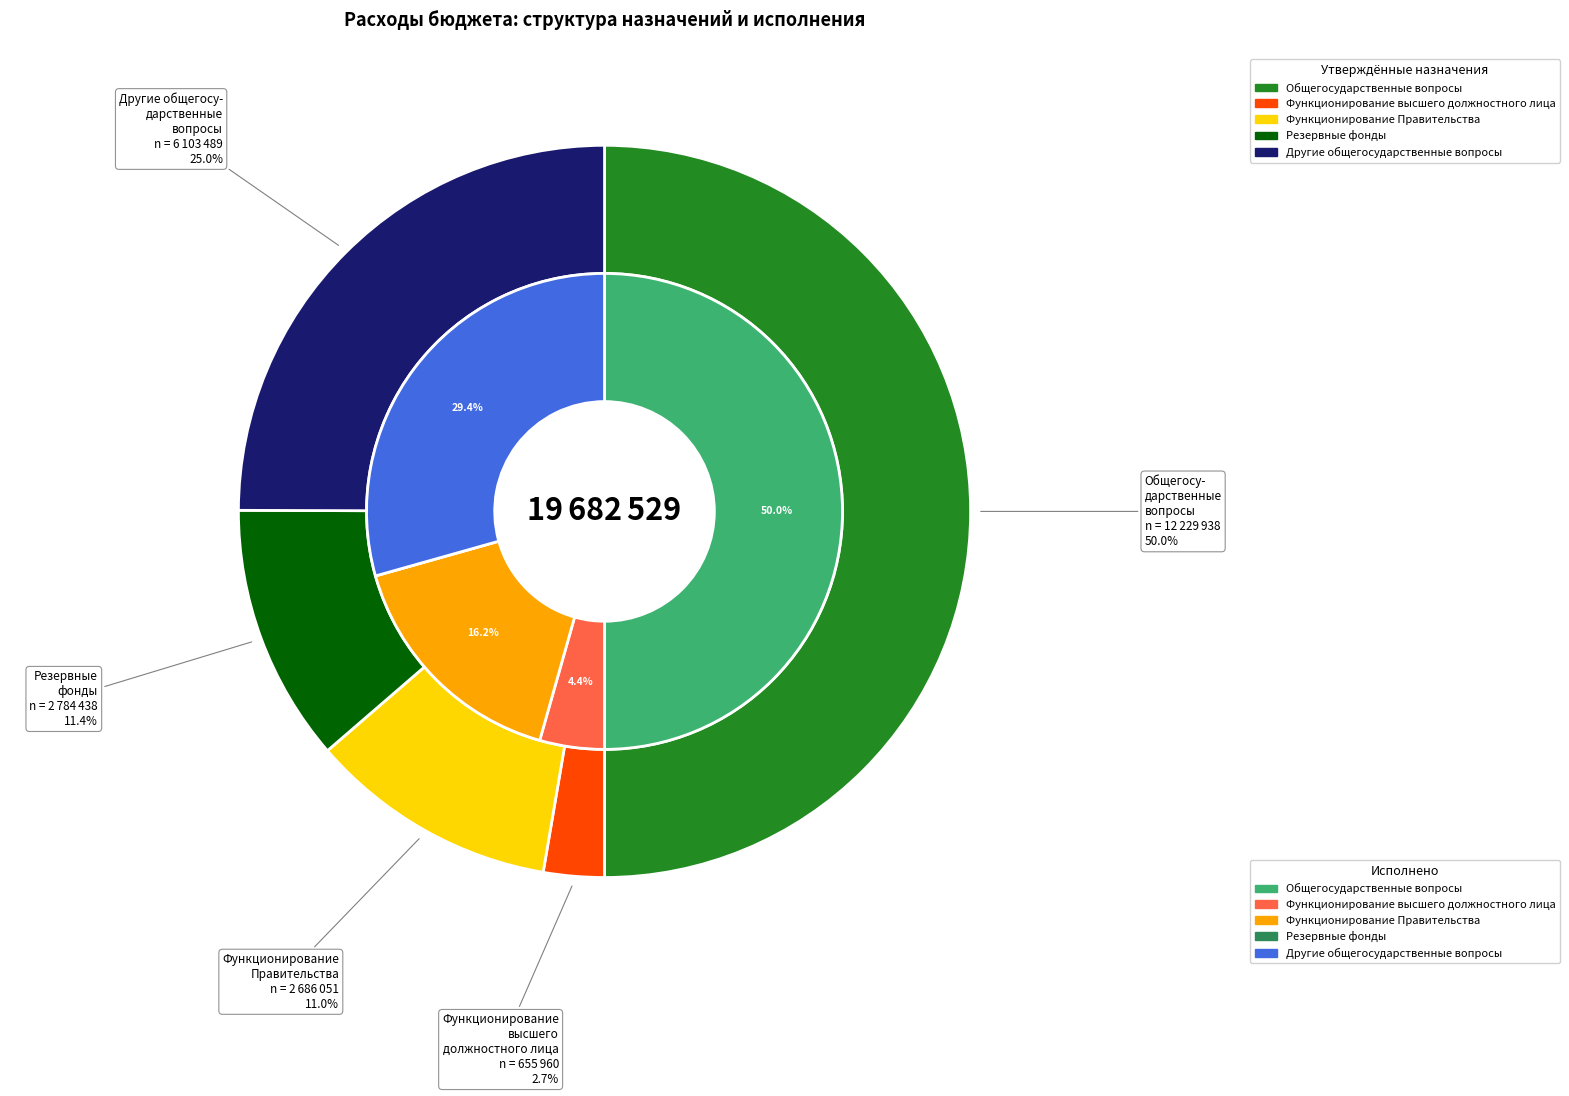

To the nearest percent, what is the difference between the Функционирование Правительства and Общегосударственные вопросы slice percentages?

34%